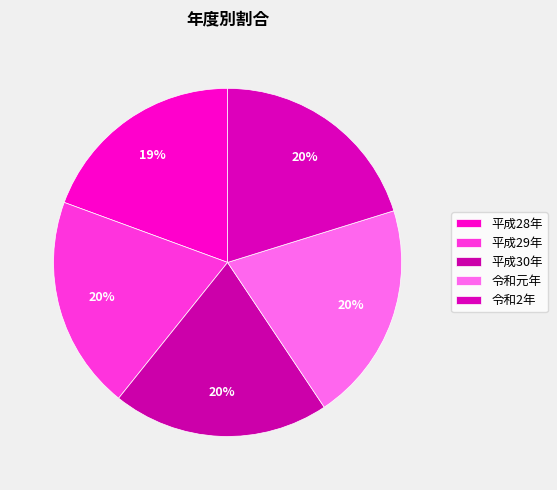

How many slices are in this pie chart?

5